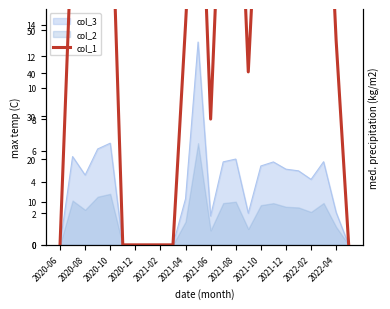

Count the number of categories in the chart.

24